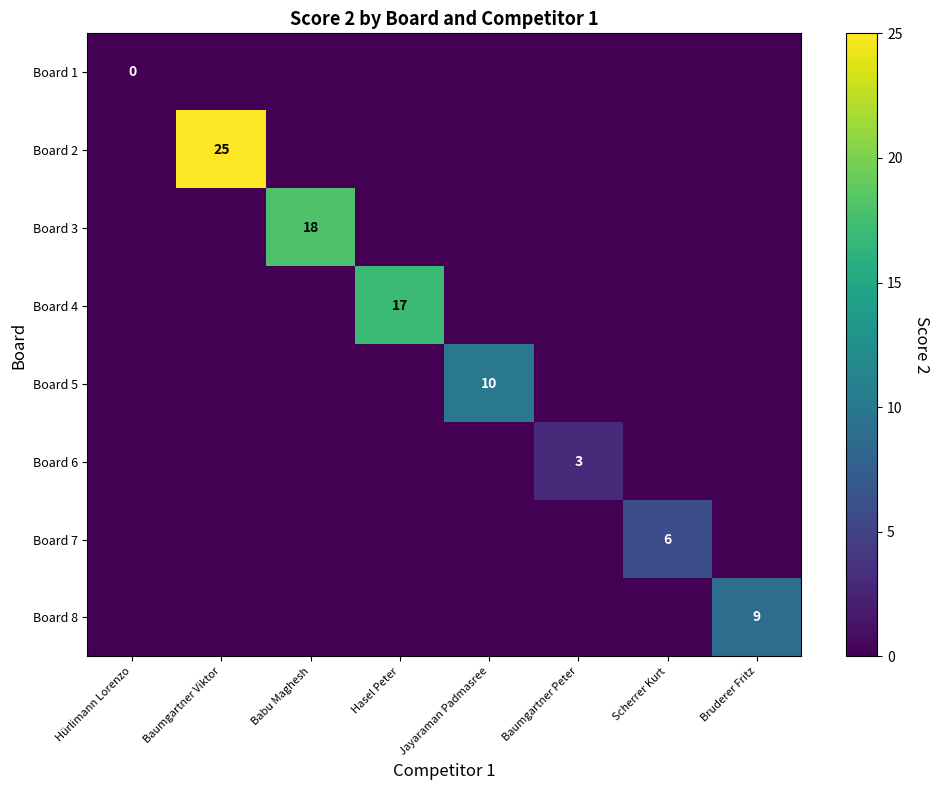

The Board 5 series shows 5 at Jayaraman Padmasree. True or false?

False